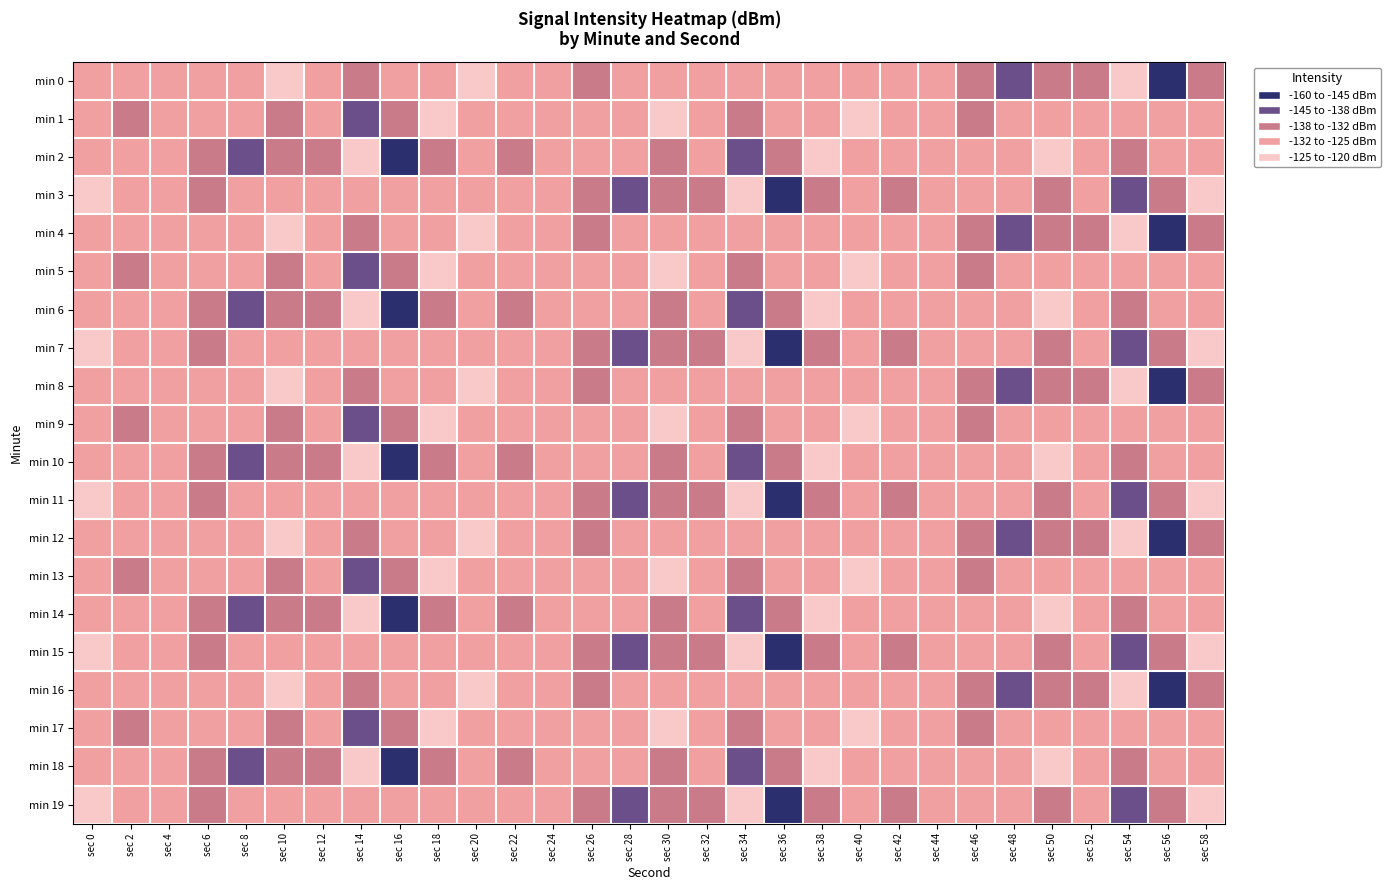

Reading left to right, list all the values displayed in this chart.

min 0: sec 0=-130.6	sec 2=-131.5	sec 4=-126.6	sec 6=-126.9	sec 8=-125.5	sec 10=-122.6	sec 12=-126.1	sec 14=-135.8	sec 16=-127.9	sec 18=-130.5	sec 20=-121.7	sec 22=-125.2	sec 24=-129.1	sec 26=-135.5	sec 28=-128.7	sec 30=-127.2	sec 32=-131.8	sec 34=-130.0	sec 36=-126.7	sec 38=-126.1	sec 40=-130.5	sec 42=-131.3	sec 44=-126.1	sec 46=-135.6	sec 48=-141.7	sec 50=-133.2	sec 52=-135.3	sec 54=-122.2	sec 56=-157.2	sec 58=-134.0
min 1: sec 0=-128.7	sec 2=-133.1	sec 4=-125.2	sec 6=-126.0	sec 8=-126.5	sec 10=-133.2	sec 12=-128.8	sec 14=-141.0	sec 16=-137.3	sec 18=-124.7	sec 20=-130.6	sec 22=-131.5	sec 24=-126.6	sec 26=-126.9	sec 28=-125.5	sec 30=-122.6	sec 32=-126.1	sec 34=-135.8	sec 36=-127.9	sec 38=-130.5	sec 40=-121.7	sec 42=-125.2	sec 44=-129.1	sec 46=-135.5	sec 48=-128.7	sec 50=-127.2	sec 52=-131.8	sec 54=-130.0	sec 56=-126.7	sec 58=-126.1
min 2: sec 0=-130.5	sec 2=-131.3	sec 4=-126.1	sec 6=-135.6	sec 8=-141.7	sec 10=-133.2	sec 12=-135.3	sec 14=-122.2	sec 16=-157.2	sec 18=-134.0	sec 20=-128.7	sec 22=-133.1	sec 24=-125.2	sec 26=-126.0	sec 28=-126.5	sec 30=-133.2	sec 32=-128.8	sec 34=-141.0	sec 36=-137.3	sec 38=-124.7	sec 40=-130.6	sec 42=-131.5	sec 44=-126.6	sec 46=-126.9	sec 48=-125.5	sec 50=-122.6	sec 52=-126.1	sec 54=-135.8	sec 56=-127.9	sec 58=-130.5
min 3: sec 0=-121.7	sec 2=-125.2	sec 4=-129.1	sec 6=-135.5	sec 8=-128.7	sec 10=-127.2	sec 12=-131.8	sec 14=-130.0	sec 16=-126.7	sec 18=-126.1	sec 20=-130.5	sec 22=-131.3	sec 24=-126.1	sec 26=-135.6	sec 28=-141.7	sec 30=-133.2	sec 32=-135.3	sec 34=-122.2	sec 36=-157.2	sec 38=-134.0	sec 40=-128.7	sec 42=-133.1	sec 44=-125.2	sec 46=-126.0	sec 48=-126.5	sec 50=-133.2	sec 52=-128.8	sec 54=-141.0	sec 56=-137.3	sec 58=-124.7
min 4: sec 0=-130.6	sec 2=-131.5	sec 4=-126.6	sec 6=-126.9	sec 8=-125.5	sec 10=-122.6	sec 12=-126.1	sec 14=-135.8	sec 16=-127.9	sec 18=-130.5	sec 20=-121.7	sec 22=-125.2	sec 24=-129.1	sec 26=-135.5	sec 28=-128.7	sec 30=-127.2	sec 32=-131.8	sec 34=-130.0	sec 36=-126.7	sec 38=-126.1	sec 40=-130.5	sec 42=-131.3	sec 44=-126.1	sec 46=-135.6	sec 48=-141.7	sec 50=-133.2	sec 52=-135.3	sec 54=-122.2	sec 56=-157.2	sec 58=-134.0
min 5: sec 0=-128.7	sec 2=-133.1	sec 4=-125.2	sec 6=-126.0	sec 8=-126.5	sec 10=-133.2	sec 12=-128.8	sec 14=-141.0	sec 16=-137.3	sec 18=-124.7	sec 20=-130.6	sec 22=-131.5	sec 24=-126.6	sec 26=-126.9	sec 28=-125.5	sec 30=-122.6	sec 32=-126.1	sec 34=-135.8	sec 36=-127.9	sec 38=-130.5	sec 40=-121.7	sec 42=-125.2	sec 44=-129.1	sec 46=-135.5	sec 48=-128.7	sec 50=-127.2	sec 52=-131.8	sec 54=-130.0	sec 56=-126.7	sec 58=-126.1
min 6: sec 0=-130.5	sec 2=-131.3	sec 4=-126.1	sec 6=-135.6	sec 8=-141.7	sec 10=-133.2	sec 12=-135.3	sec 14=-122.2	sec 16=-157.2	sec 18=-134.0	sec 20=-128.7	sec 22=-133.1	sec 24=-125.2	sec 26=-126.0	sec 28=-126.5	sec 30=-133.2	sec 32=-128.8	sec 34=-141.0	sec 36=-137.3	sec 38=-124.7	sec 40=-130.6	sec 42=-131.5	sec 44=-126.6	sec 46=-126.9	sec 48=-125.5	sec 50=-122.6	sec 52=-126.1	sec 54=-135.8	sec 56=-127.9	sec 58=-130.5
min 7: sec 0=-121.7	sec 2=-125.2	sec 4=-129.1	sec 6=-135.5	sec 8=-128.7	sec 10=-127.2	sec 12=-131.8	sec 14=-130.0	sec 16=-126.7	sec 18=-126.1	sec 20=-130.5	sec 22=-131.3	sec 24=-126.1	sec 26=-135.6	sec 28=-141.7	sec 30=-133.2	sec 32=-135.3	sec 34=-122.2	sec 36=-157.2	sec 38=-134.0	sec 40=-128.7	sec 42=-133.1	sec 44=-125.2	sec 46=-126.0	sec 48=-126.5	sec 50=-133.2	sec 52=-128.8	sec 54=-141.0	sec 56=-137.3	sec 58=-124.7
min 8: sec 0=-130.6	sec 2=-131.5	sec 4=-126.6	sec 6=-126.9	sec 8=-125.5	sec 10=-122.6	sec 12=-126.1	sec 14=-135.8	sec 16=-127.9	sec 18=-130.5	sec 20=-121.7	sec 22=-125.2	sec 24=-129.1	sec 26=-135.5	sec 28=-128.7	sec 30=-127.2	sec 32=-131.8	sec 34=-130.0	sec 36=-126.7	sec 38=-126.1	sec 40=-130.5	sec 42=-131.3	sec 44=-126.1	sec 46=-135.6	sec 48=-141.7	sec 50=-133.2	sec 52=-135.3	sec 54=-122.2	sec 56=-157.2	sec 58=-134.0
min 9: sec 0=-128.7	sec 2=-133.1	sec 4=-125.2	sec 6=-126.0	sec 8=-126.5	sec 10=-133.2	sec 12=-128.8	sec 14=-141.0	sec 16=-137.3	sec 18=-124.7	sec 20=-130.6	sec 22=-131.5	sec 24=-126.6	sec 26=-126.9	sec 28=-125.5	sec 30=-122.6	sec 32=-126.1	sec 34=-135.8	sec 36=-127.9	sec 38=-130.5	sec 40=-121.7	sec 42=-125.2	sec 44=-129.1	sec 46=-135.5	sec 48=-128.7	sec 50=-127.2	sec 52=-131.8	sec 54=-130.0	sec 56=-126.7	sec 58=-126.1
min 10: sec 0=-130.5	sec 2=-131.3	sec 4=-126.1	sec 6=-135.6	sec 8=-141.7	sec 10=-133.2	sec 12=-135.3	sec 14=-122.2	sec 16=-157.2	sec 18=-134.0	sec 20=-128.7	sec 22=-133.1	sec 24=-125.2	sec 26=-126.0	sec 28=-126.5	sec 30=-133.2	sec 32=-128.8	sec 34=-141.0	sec 36=-137.3	sec 38=-124.7	sec 40=-130.6	sec 42=-131.5	sec 44=-126.6	sec 46=-126.9	sec 48=-125.5	sec 50=-122.6	sec 52=-126.1	sec 54=-135.8	sec 56=-127.9	sec 58=-130.5
min 11: sec 0=-121.7	sec 2=-125.2	sec 4=-129.1	sec 6=-135.5	sec 8=-128.7	sec 10=-127.2	sec 12=-131.8	sec 14=-130.0	sec 16=-126.7	sec 18=-126.1	sec 20=-130.5	sec 22=-131.3	sec 24=-126.1	sec 26=-135.6	sec 28=-141.7	sec 30=-133.2	sec 32=-135.3	sec 34=-122.2	sec 36=-157.2	sec 38=-134.0	sec 40=-128.7	sec 42=-133.1	sec 44=-125.2	sec 46=-126.0	sec 48=-126.5	sec 50=-133.2	sec 52=-128.8	sec 54=-141.0	sec 56=-137.3	sec 58=-124.7
min 12: sec 0=-130.6	sec 2=-131.5	sec 4=-126.6	sec 6=-126.9	sec 8=-125.5	sec 10=-122.6	sec 12=-126.1	sec 14=-135.8	sec 16=-127.9	sec 18=-130.5	sec 20=-121.7	sec 22=-125.2	sec 24=-129.1	sec 26=-135.5	sec 28=-128.7	sec 30=-127.2	sec 32=-131.8	sec 34=-130.0	sec 36=-126.7	sec 38=-126.1	sec 40=-130.5	sec 42=-131.3	sec 44=-126.1	sec 46=-135.6	sec 48=-141.7	sec 50=-133.2	sec 52=-135.3	sec 54=-122.2	sec 56=-157.2	sec 58=-134.0
min 13: sec 0=-128.7	sec 2=-133.1	sec 4=-125.2	sec 6=-126.0	sec 8=-126.5	sec 10=-133.2	sec 12=-128.8	sec 14=-141.0	sec 16=-137.3	sec 18=-124.7	sec 20=-130.6	sec 22=-131.5	sec 24=-126.6	sec 26=-126.9	sec 28=-125.5	sec 30=-122.6	sec 32=-126.1	sec 34=-135.8	sec 36=-127.9	sec 38=-130.5	sec 40=-121.7	sec 42=-125.2	sec 44=-129.1	sec 46=-135.5	sec 48=-128.7	sec 50=-127.2	sec 52=-131.8	sec 54=-130.0	sec 56=-126.7	sec 58=-126.1
min 14: sec 0=-130.5	sec 2=-131.3	sec 4=-126.1	sec 6=-135.6	sec 8=-141.7	sec 10=-133.2	sec 12=-135.3	sec 14=-122.2	sec 16=-157.2	sec 18=-134.0	sec 20=-128.7	sec 22=-133.1	sec 24=-125.2	sec 26=-126.0	sec 28=-126.5	sec 30=-133.2	sec 32=-128.8	sec 34=-141.0	sec 36=-137.3	sec 38=-124.7	sec 40=-130.6	sec 42=-131.5	sec 44=-126.6	sec 46=-126.9	sec 48=-125.5	sec 50=-122.6	sec 52=-126.1	sec 54=-135.8	sec 56=-127.9	sec 58=-130.5
min 15: sec 0=-121.7	sec 2=-125.2	sec 4=-129.1	sec 6=-135.5	sec 8=-128.7	sec 10=-127.2	sec 12=-131.8	sec 14=-130.0	sec 16=-126.7	sec 18=-126.1	sec 20=-130.5	sec 22=-131.3	sec 24=-126.1	sec 26=-135.6	sec 28=-141.7	sec 30=-133.2	sec 32=-135.3	sec 34=-122.2	sec 36=-157.2	sec 38=-134.0	sec 40=-128.7	sec 42=-133.1	sec 44=-125.2	sec 46=-126.0	sec 48=-126.5	sec 50=-133.2	sec 52=-128.8	sec 54=-141.0	sec 56=-137.3	sec 58=-124.7
min 16: sec 0=-130.6	sec 2=-131.5	sec 4=-126.6	sec 6=-126.9	sec 8=-125.5	sec 10=-122.6	sec 12=-126.1	sec 14=-135.8	sec 16=-127.9	sec 18=-130.5	sec 20=-121.7	sec 22=-125.2	sec 24=-129.1	sec 26=-135.5	sec 28=-128.7	sec 30=-127.2	sec 32=-131.8	sec 34=-130.0	sec 36=-126.7	sec 38=-126.1	sec 40=-130.5	sec 42=-131.3	sec 44=-126.1	sec 46=-135.6	sec 48=-141.7	sec 50=-133.2	sec 52=-135.3	sec 54=-122.2	sec 56=-157.2	sec 58=-134.0
min 17: sec 0=-128.7	sec 2=-133.1	sec 4=-125.2	sec 6=-126.0	sec 8=-126.5	sec 10=-133.2	sec 12=-128.8	sec 14=-141.0	sec 16=-137.3	sec 18=-124.7	sec 20=-130.6	sec 22=-131.5	sec 24=-126.6	sec 26=-126.9	sec 28=-125.5	sec 30=-122.6	sec 32=-126.1	sec 34=-135.8	sec 36=-127.9	sec 38=-130.5	sec 40=-121.7	sec 42=-125.2	sec 44=-129.1	sec 46=-135.5	sec 48=-128.7	sec 50=-127.2	sec 52=-131.8	sec 54=-130.0	sec 56=-126.7	sec 58=-126.1
min 18: sec 0=-130.5	sec 2=-131.3	sec 4=-126.1	sec 6=-135.6	sec 8=-141.7	sec 10=-133.2	sec 12=-135.3	sec 14=-122.2	sec 16=-157.2	sec 18=-134.0	sec 20=-128.7	sec 22=-133.1	sec 24=-125.2	sec 26=-126.0	sec 28=-126.5	sec 30=-133.2	sec 32=-128.8	sec 34=-141.0	sec 36=-137.3	sec 38=-124.7	sec 40=-130.6	sec 42=-131.5	sec 44=-126.6	sec 46=-126.9	sec 48=-125.5	sec 50=-122.6	sec 52=-126.1	sec 54=-135.8	sec 56=-127.9	sec 58=-130.5
min 19: sec 0=-121.7	sec 2=-125.2	sec 4=-129.1	sec 6=-135.5	sec 8=-128.7	sec 10=-127.2	sec 12=-131.8	sec 14=-130.0	sec 16=-126.7	sec 18=-126.1	sec 20=-130.5	sec 22=-131.3	sec 24=-126.1	sec 26=-135.6	sec 28=-141.7	sec 30=-133.2	sec 32=-135.3	sec 34=-122.2	sec 36=-157.2	sec 38=-134.0	sec 40=-128.7	sec 42=-133.1	sec 44=-125.2	sec 46=-126.0	sec 48=-126.5	sec 50=-133.2	sec 52=-128.8	sec 54=-141.0	sec 56=-137.3	sec 58=-124.7